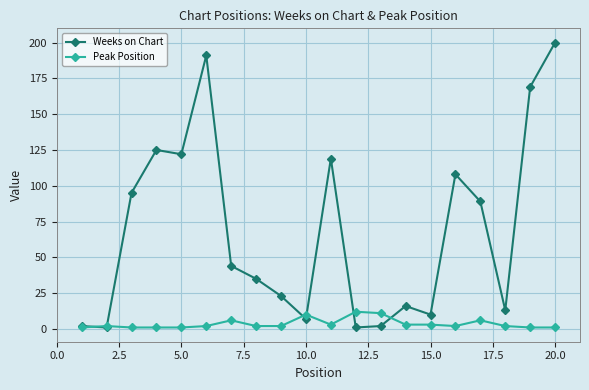

What is the highest value of the Peak Position series?

12